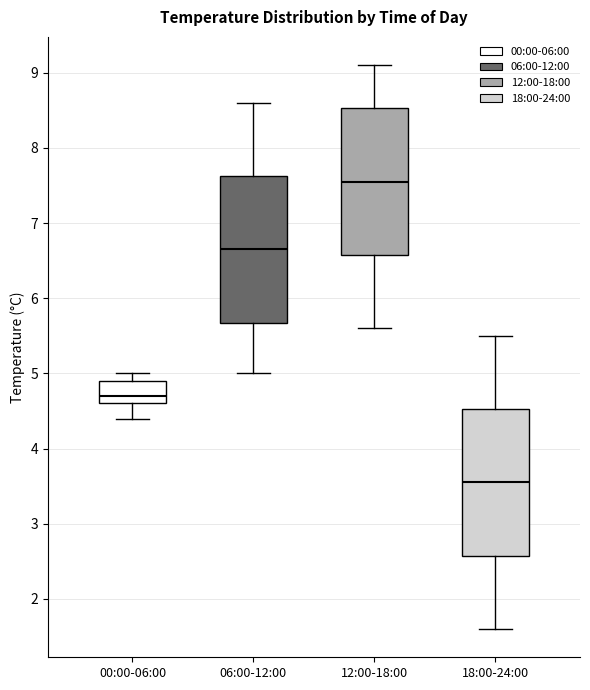

Reading left to right, read every box against the y-axis: the position of its median line, the range the box covers, and the ends of its whiskers. The values are not printed on the chart, so give them approximately, as read against the axis.

00:00-06:00: median 4.7, box 4.6 to 4.9, whiskers 4.4 to 5.0
06:00-12:00: median 6.7, box 5.7 to 7.6, whiskers 5.0 to 8.6
12:00-18:00: median 7.6, box 6.6 to 8.5, whiskers 5.6 to 9.1
18:00-24:00: median 3.6, box 2.6 to 4.5, whiskers 1.6 to 5.5